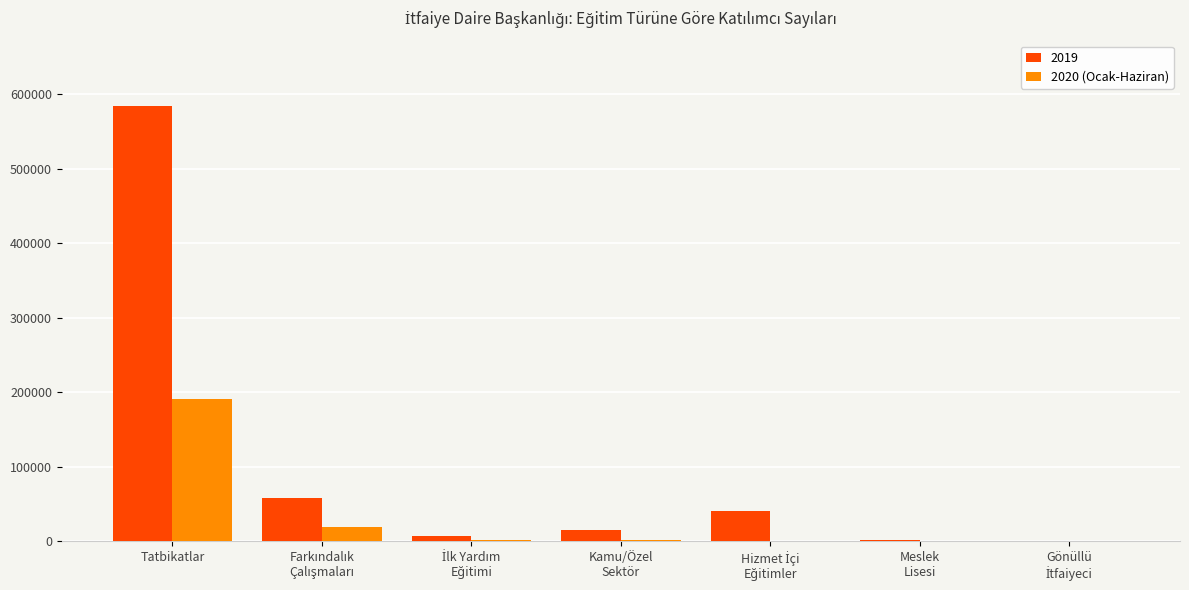

What is the maximum value shown in the chart?

584525